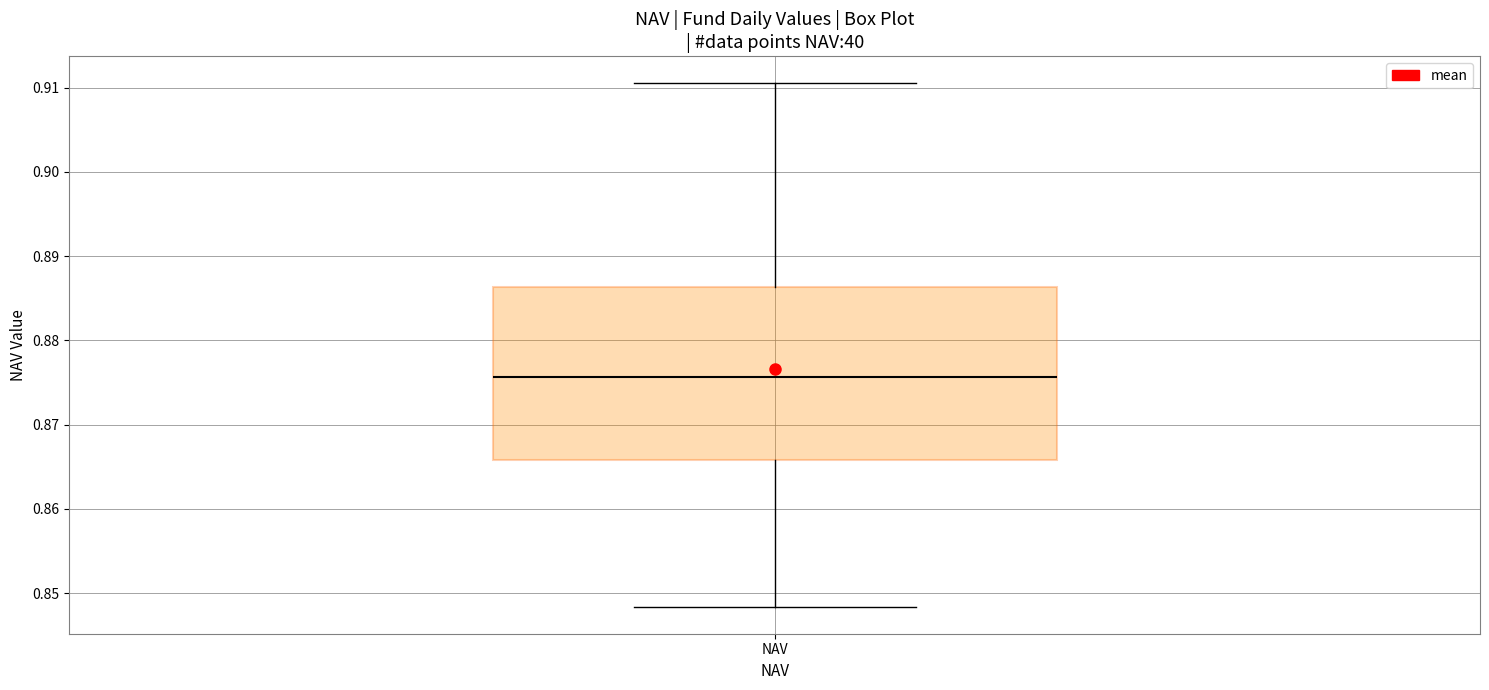

Where does the median line of the box for NAV sit on the y-axis? The values are not printed on the chart, so give them approximately, as read against the axis.

0.876